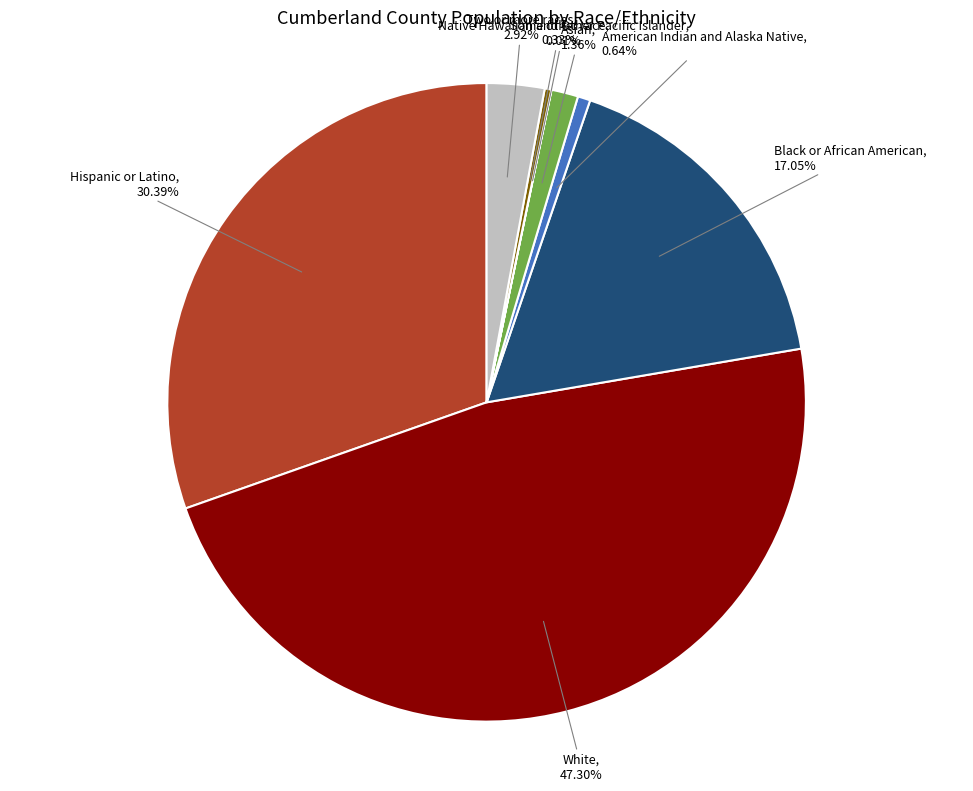

Between Asian, 1.36% and Hispanic or Latino, 30.39%, which is larger?

Hispanic or Latino, 30.39%